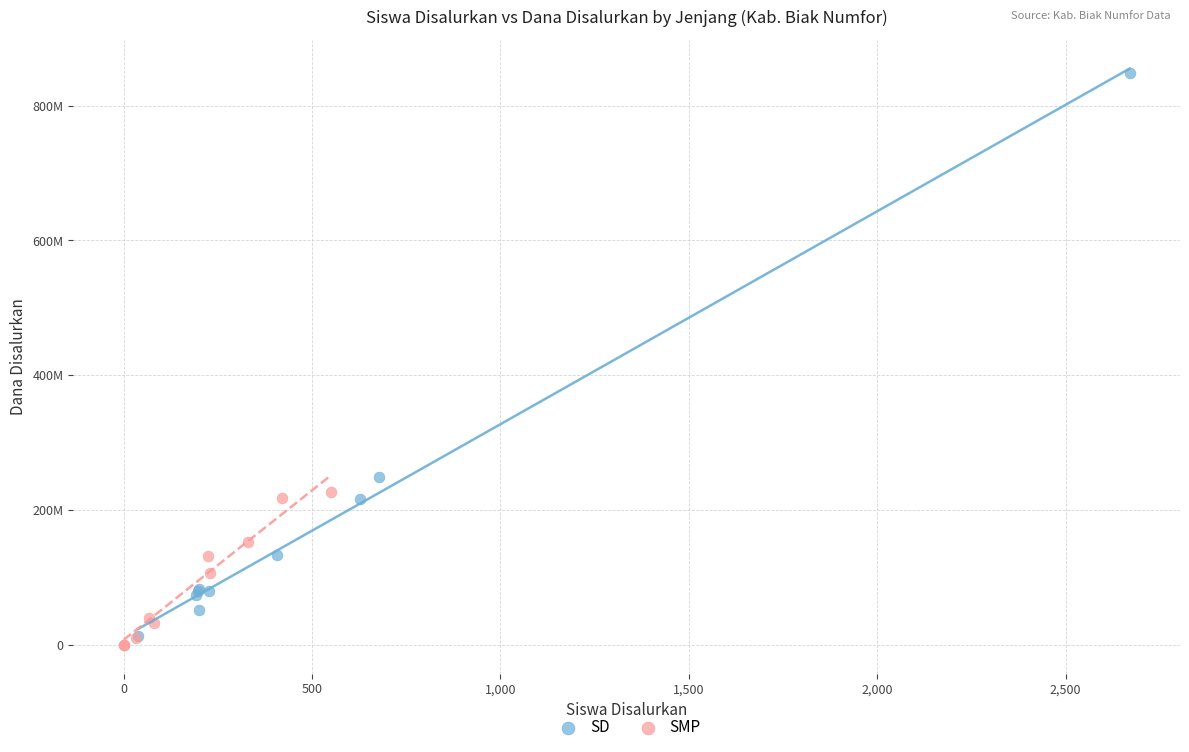

What are all the series names shown in the legend?

SD, SMP